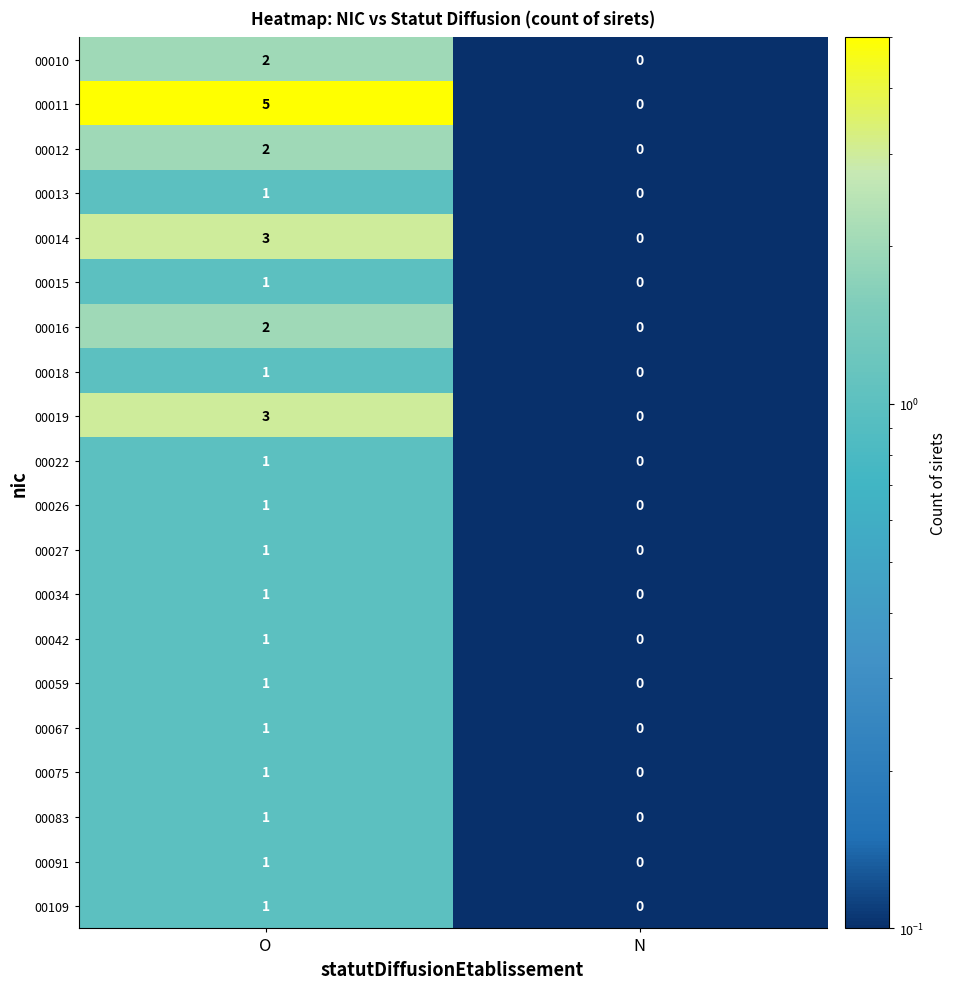

Where is 00013 nearest to the value 0?

N